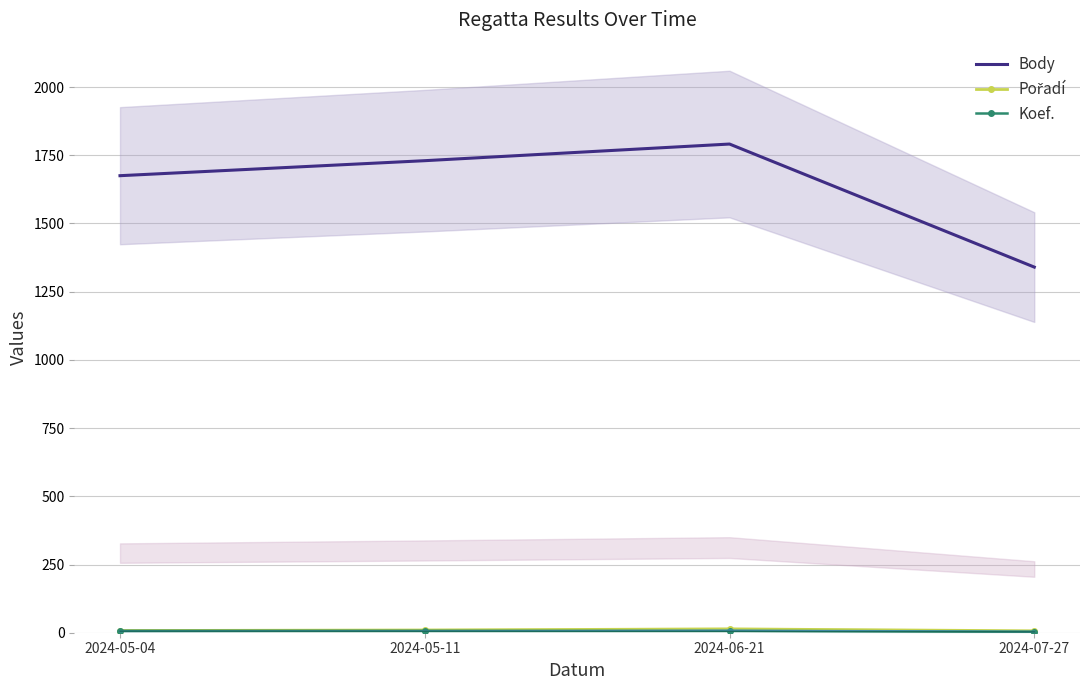

True or false: Pořadí has a value of 14 at 2024-06-21.

True